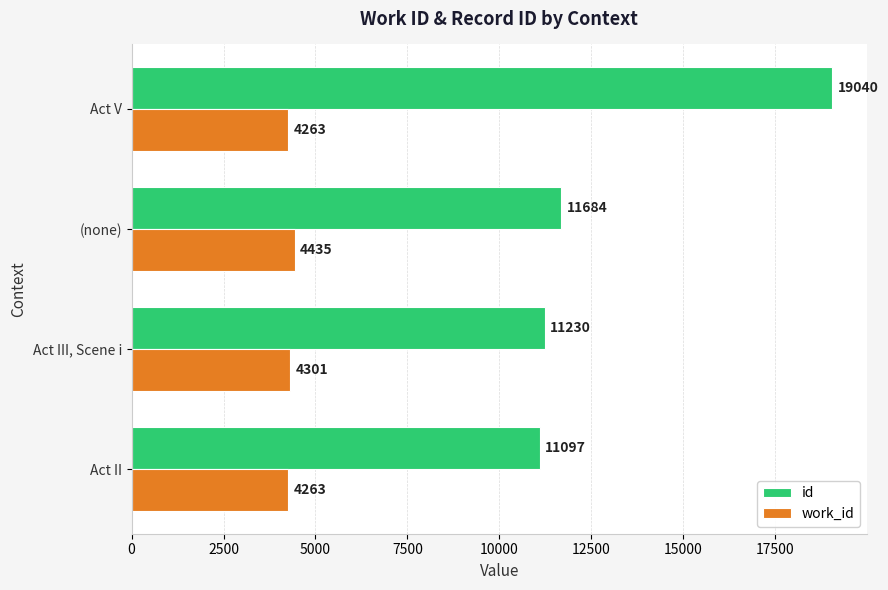

What is the sum of all work_id values?

17262